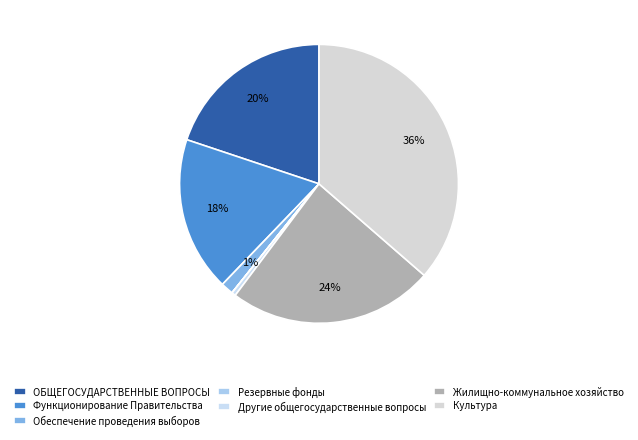

True or false: Другие общегосударственные вопросы accounts for 0% of the total.

True